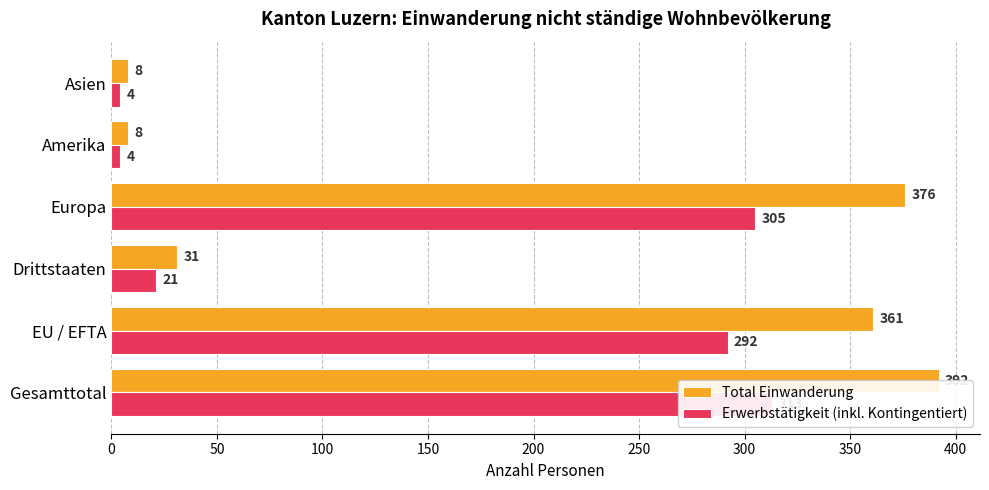

What are all the series names shown in the legend?

Total Einwanderung, Erwerbstätigkeit (inkl. Kontingentiert)